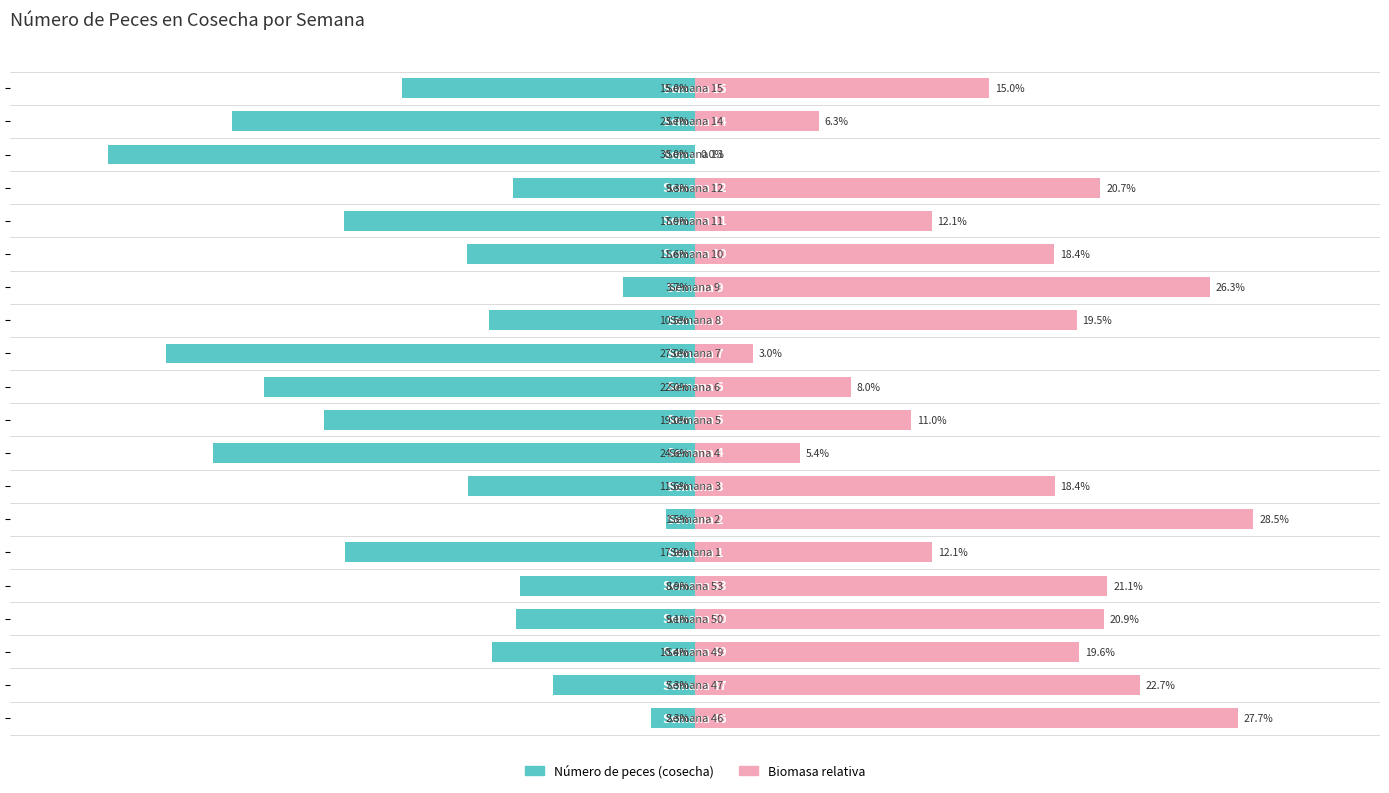

How many bars are there in each group?

2